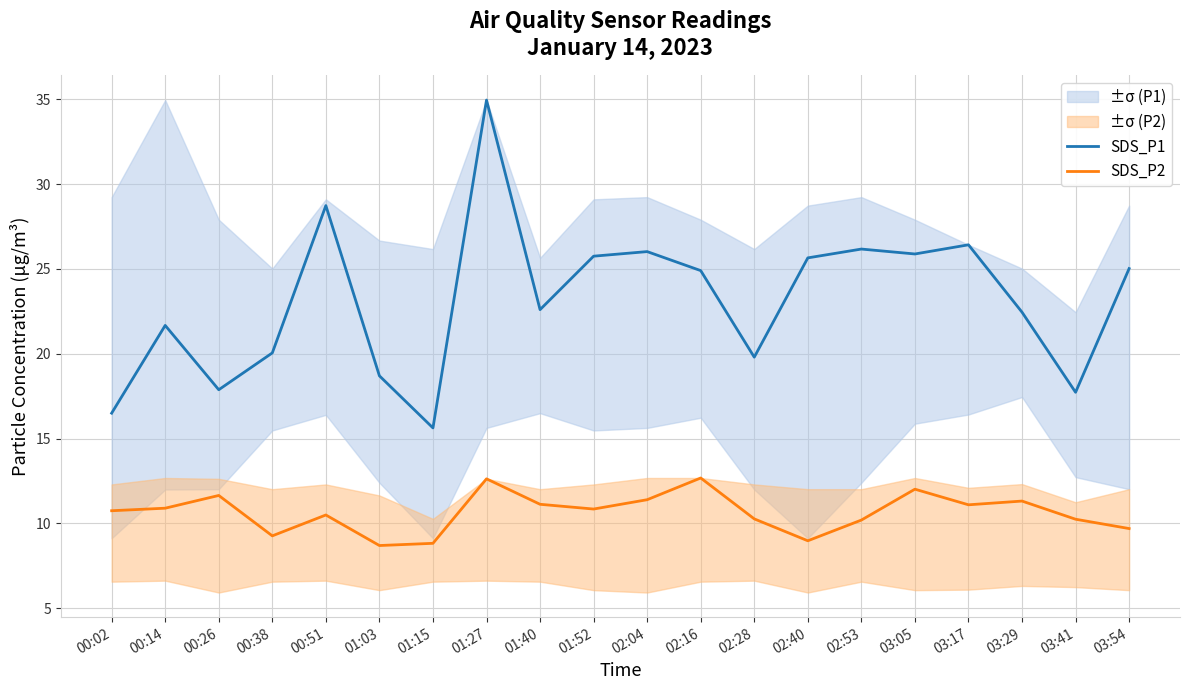

Which category has the lowest value across all series?

01:03